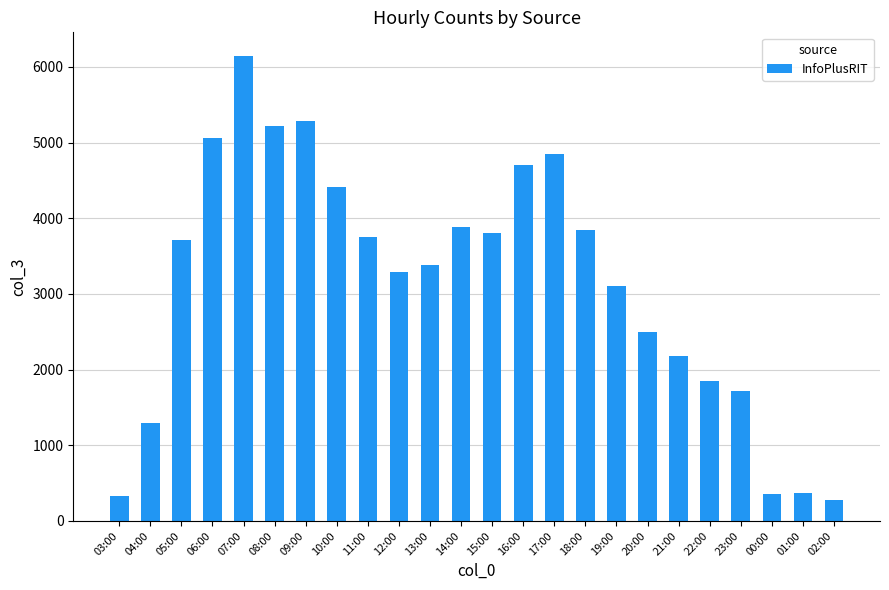

What is the difference between the second highest and minimum values?

5002